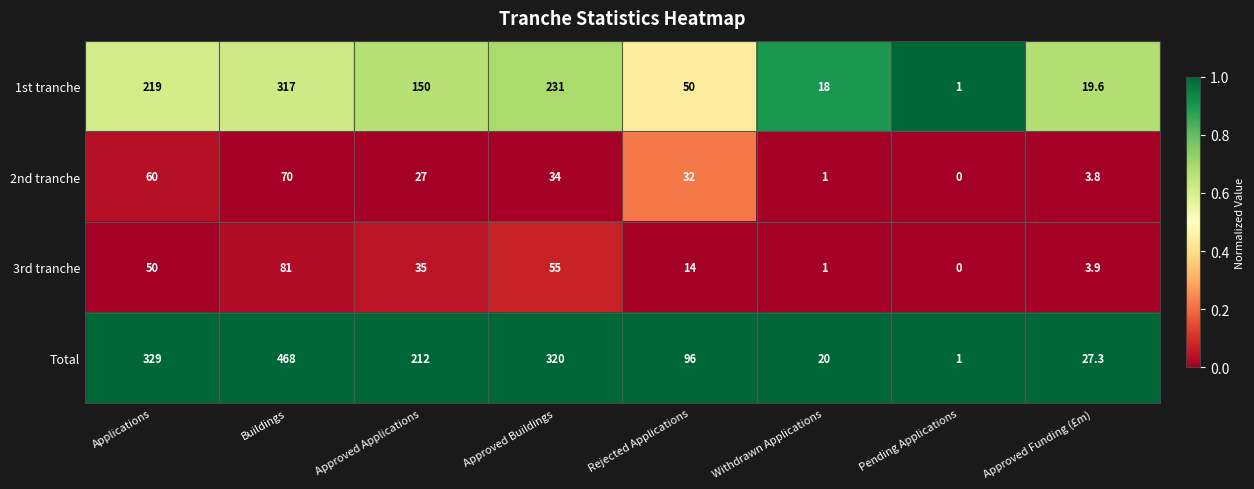

Which series has the largest total across all categories?

Total